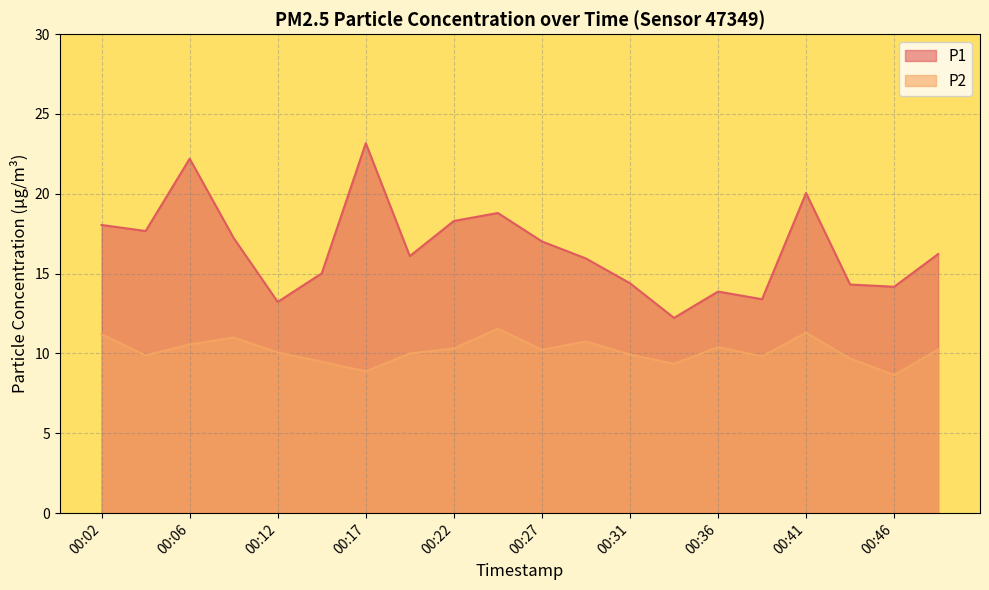

How many lines are shown in the chart?

2